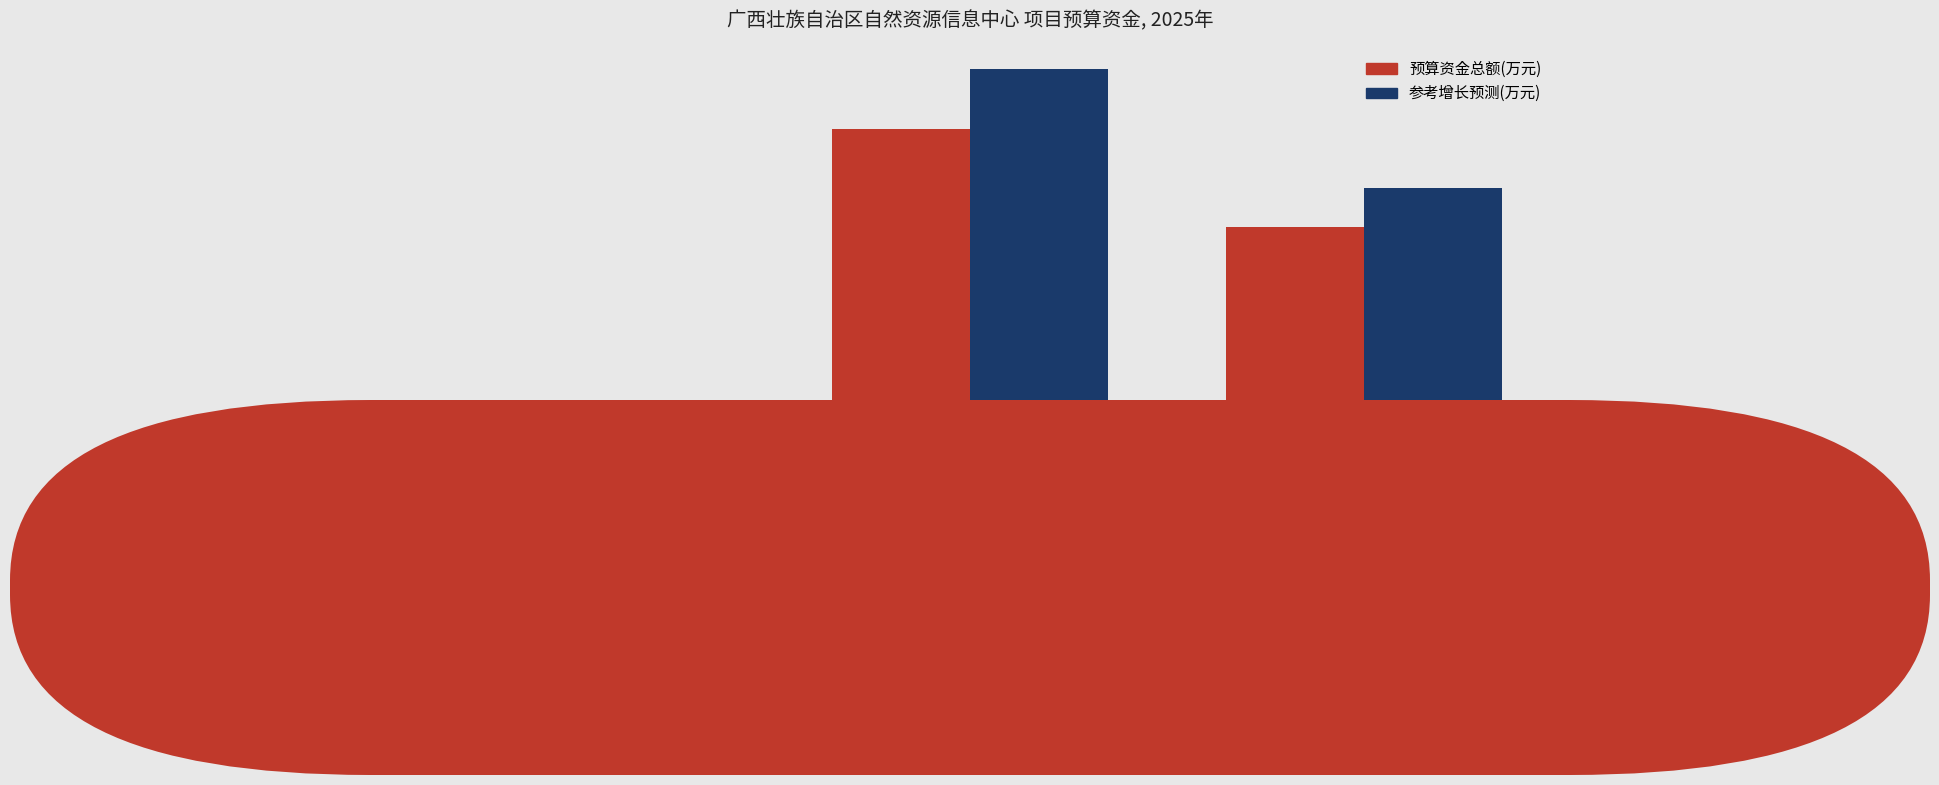

Reading left to right, extract all data points from this chart.

预算资金总额(万元): 123.2	825.0	619.0
参考增长预测(万元): 140.0	950.0	700.0